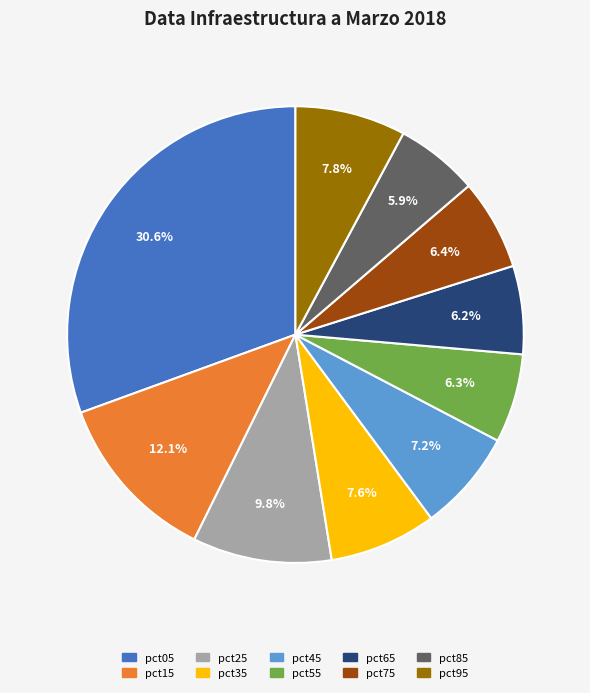

Is it true that pct25 is 1% of the pie?

False